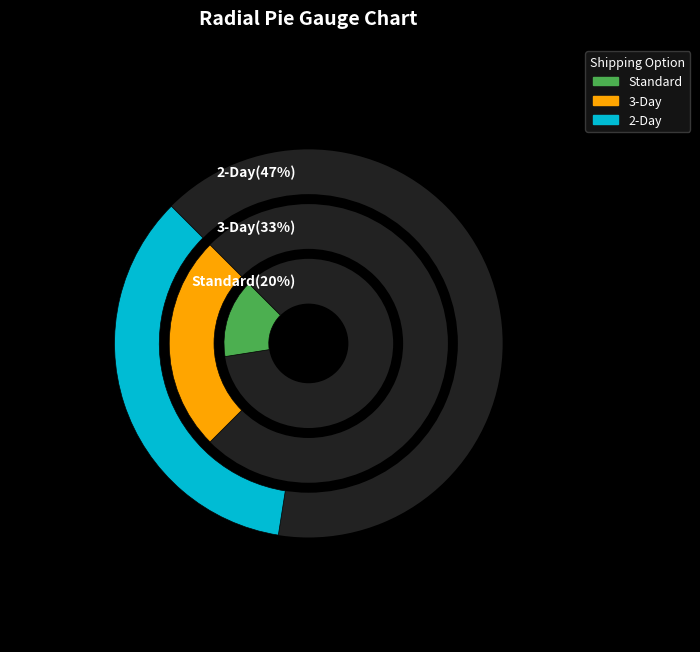

What is the smallest slice in the pie chart?

Standard